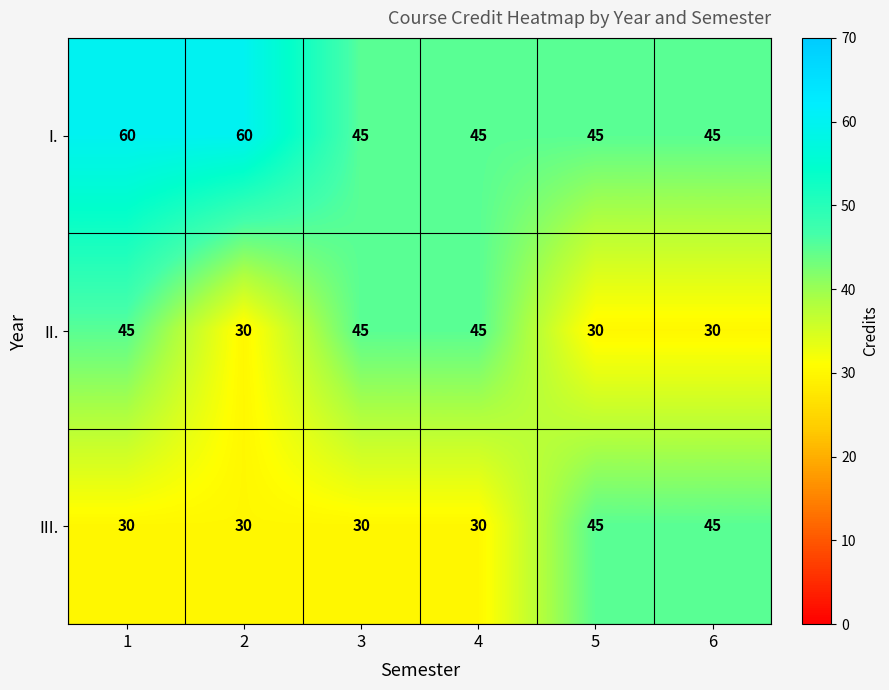

Reading left to right, list all the values displayed in this chart.

I.: 60	60	45	45	45	45
II.: 45	30	45	45	30	30
III.: 30	30	30	30	45	45